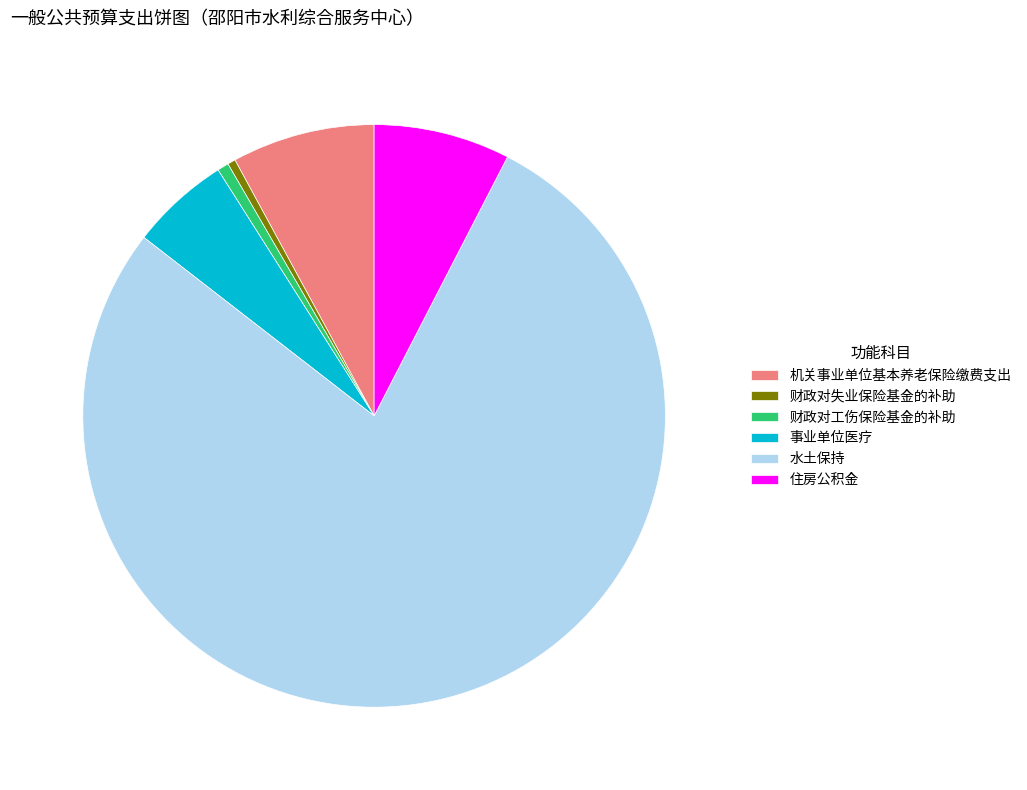

Is there a majority slice in this chart?

Yes